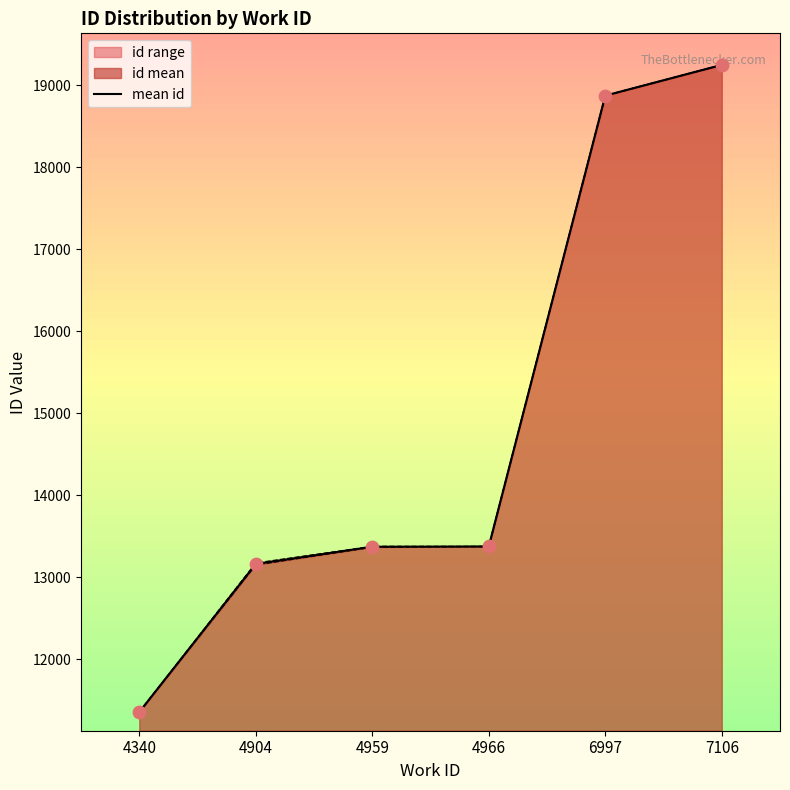

What is the ratio of the value at 6997 to the value at 4959?

1.4